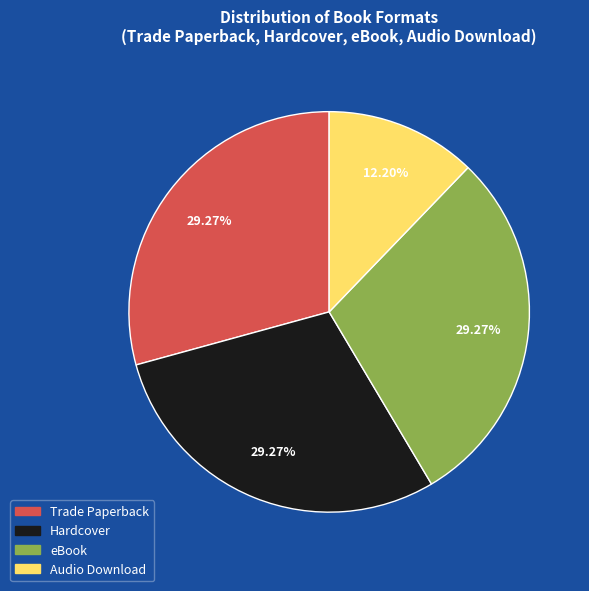

Is there a majority slice in this chart?

No